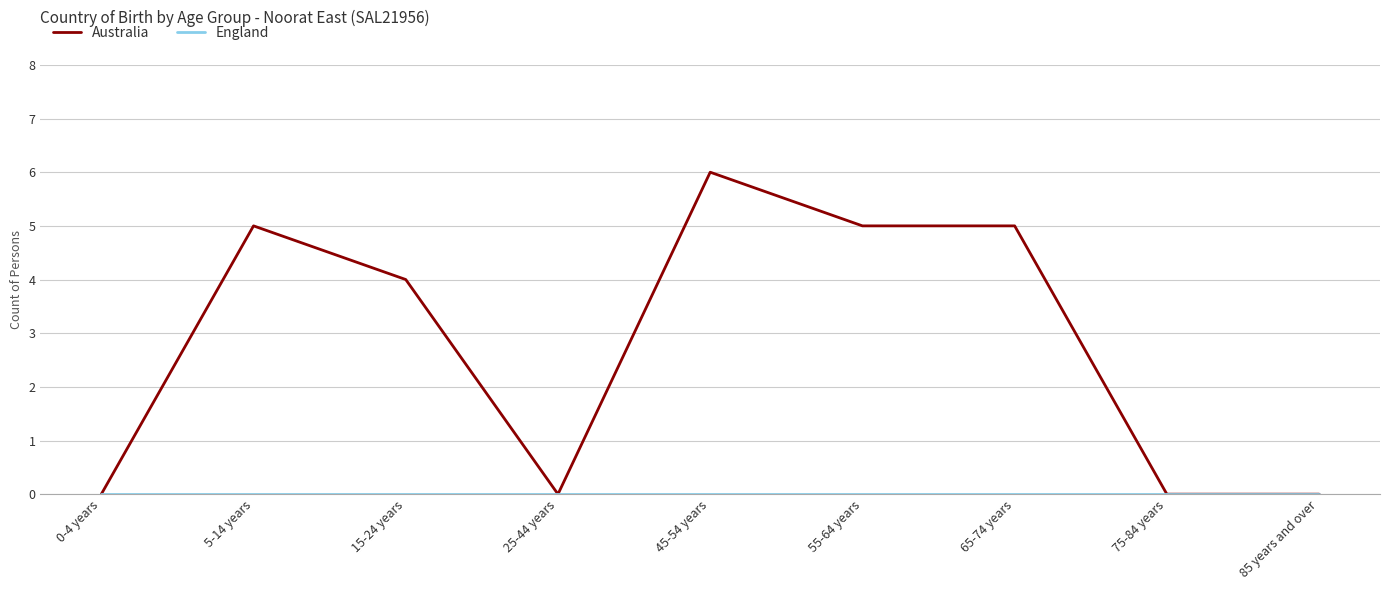

What is the maximum value shown in the chart?

6